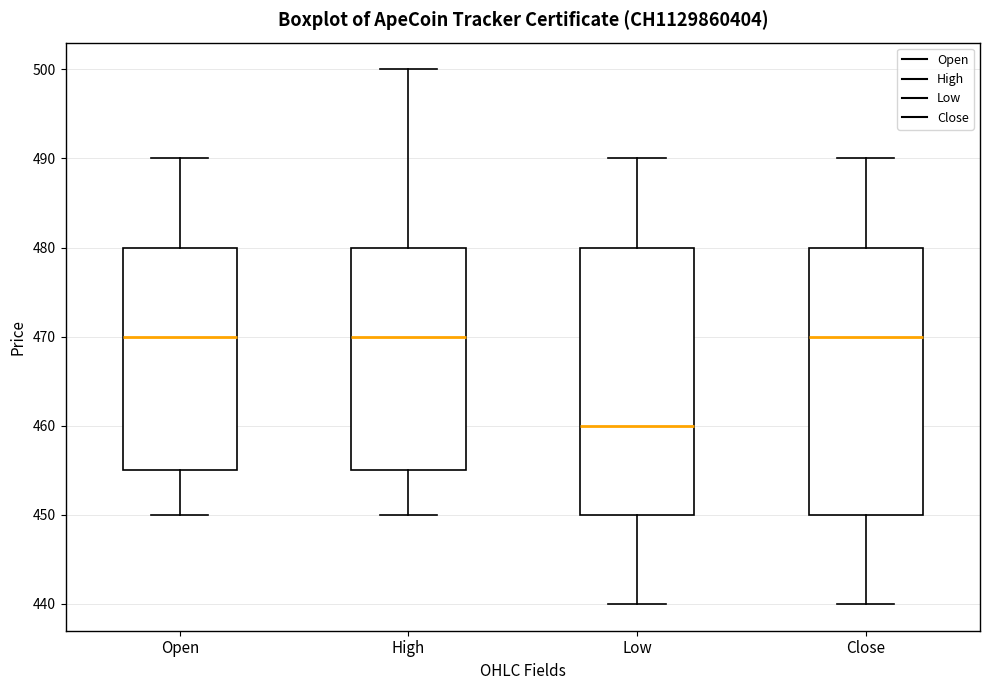

Reading left to right, read every box against the y-axis: the position of its median line, the range the box covers, and the ends of its whiskers. The values are not printed on the chart, so give them approximately, as read against the axis.

Open: median 470, box 455 to 480, whiskers 450 to 490
High: median 470, box 455 to 480, whiskers 450 to 500
Low: median 460, box 450 to 480, whiskers 440 to 490
Close: median 470, box 450 to 480, whiskers 440 to 490